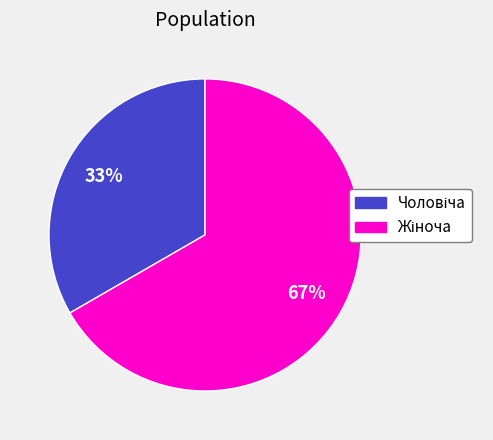

How many segments does this pie chart have?

2